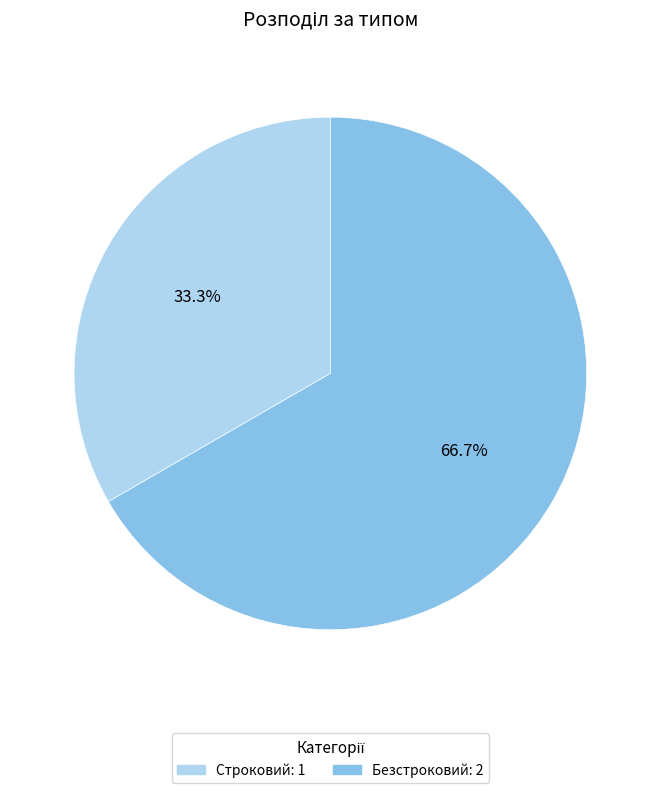

Which slice represents more than half of the pie?

Безстроковий